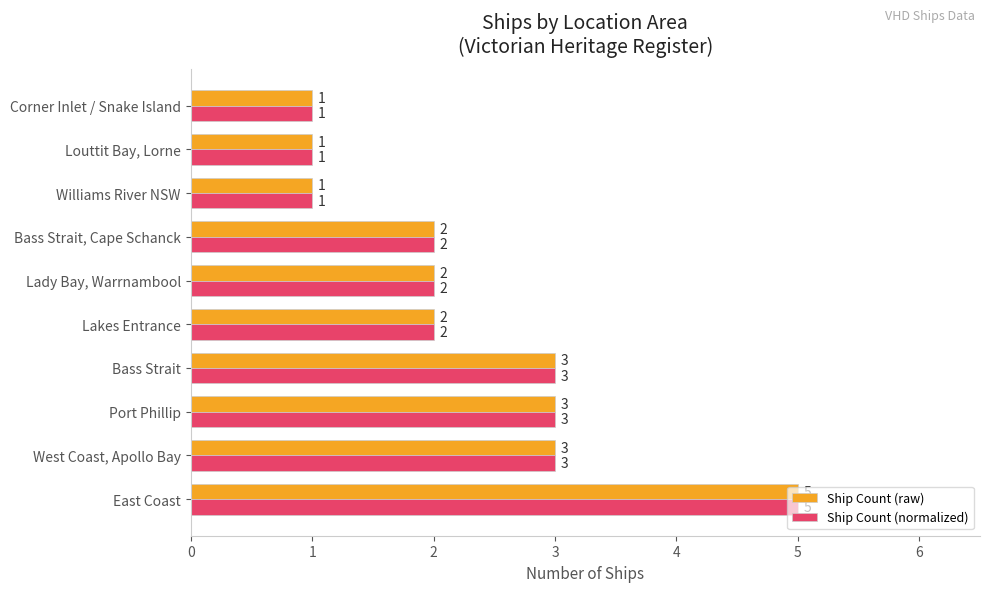

What are all the series names shown in the legend?

Ship Count (raw), Ship Count (normalized)